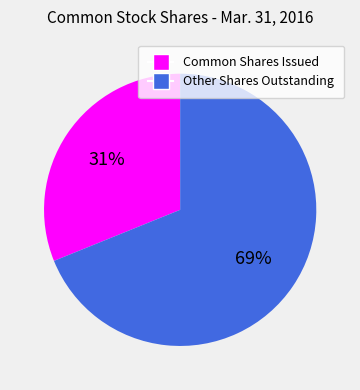

Is there a majority slice in this chart?

Yes